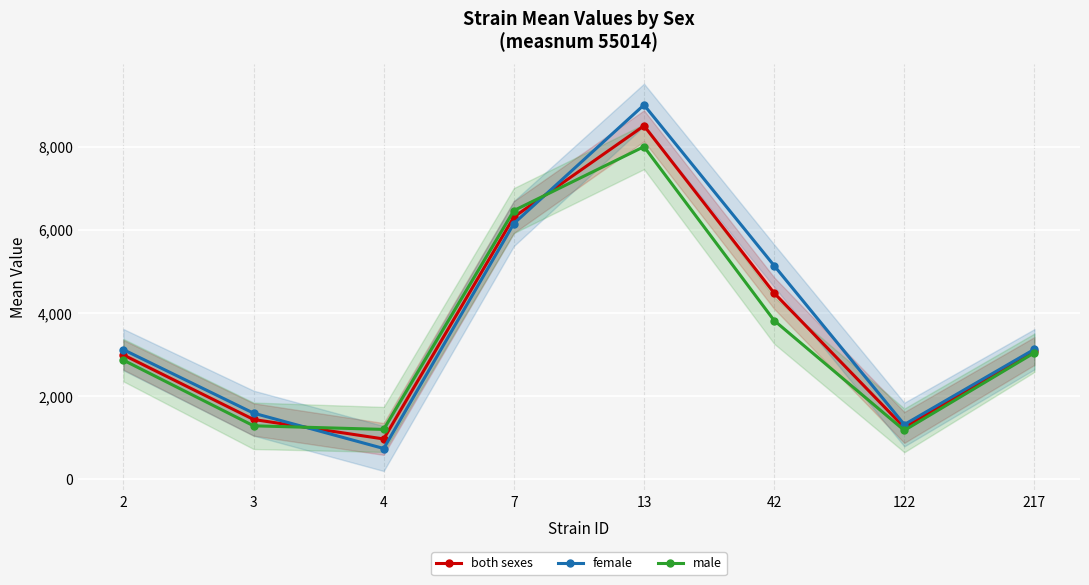

What is the maximum value shown in the chart?

9005.5